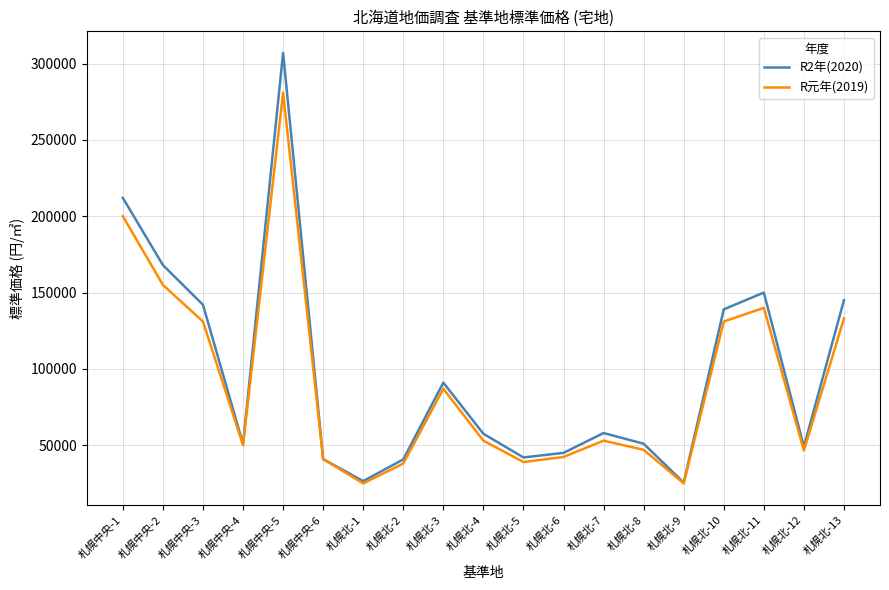

At how many categories does at least one series exceed 217785?

1